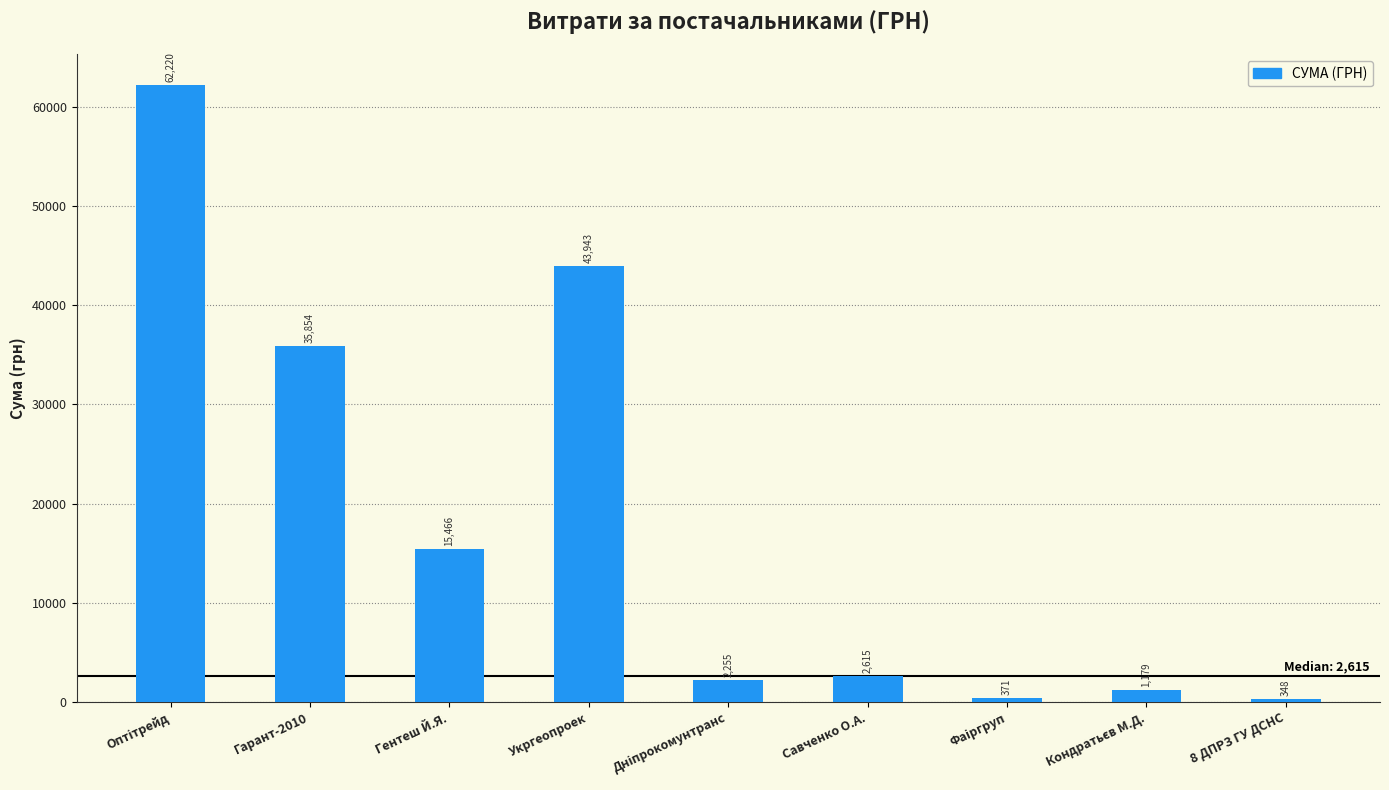

At which category does the chart reach its minimum across all series?

8 ДПРЗ ГУ ДСНС